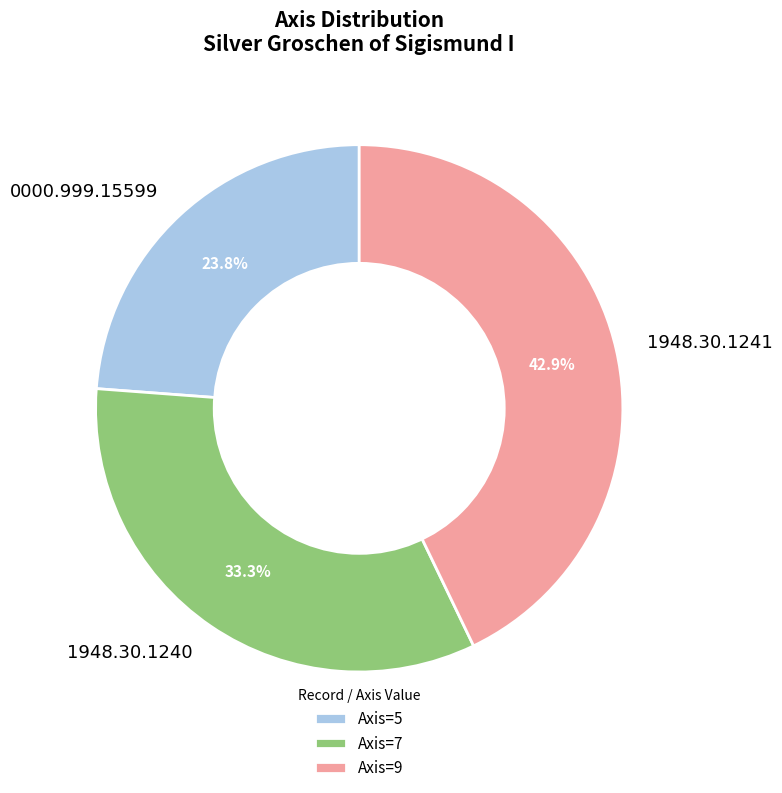

Approximately how many times larger is the value at 1948.30.1241 compared to 1948.30.1240?

1.3